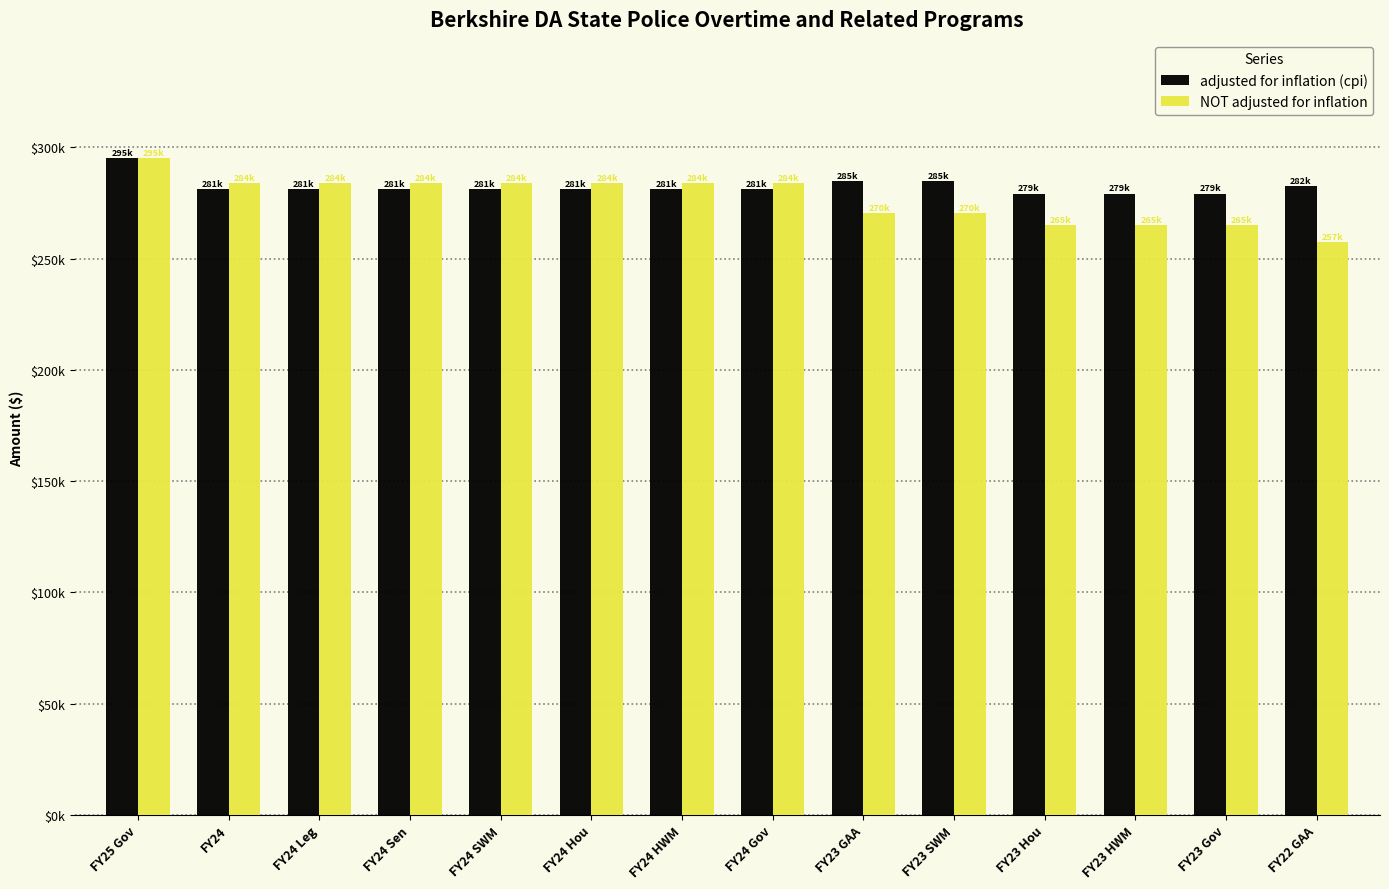

Does the chart contain stacked bars?

No